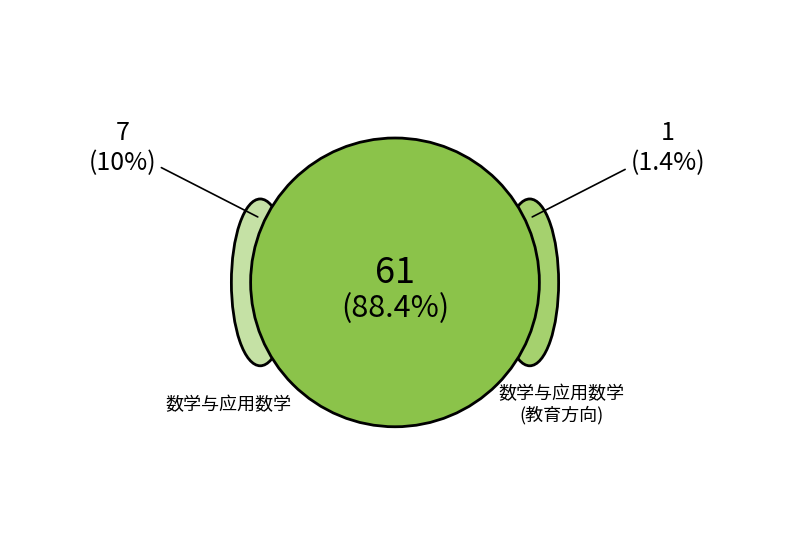

Which slice is the largest?

数学与应用数学